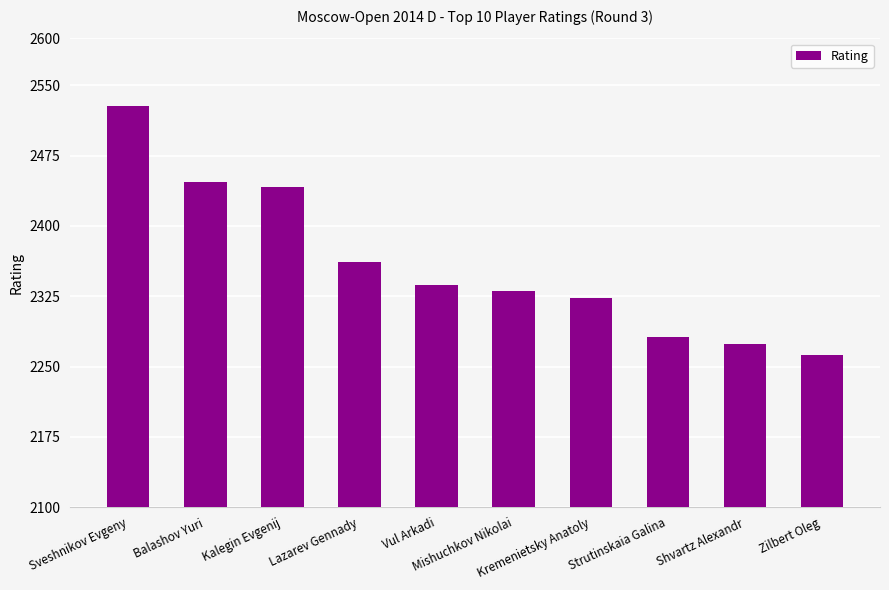

Reading left to right, transcribe all the data shown in this chart.

2528	2447	2442	2361	2337	2331	2323	2282	2274	2262